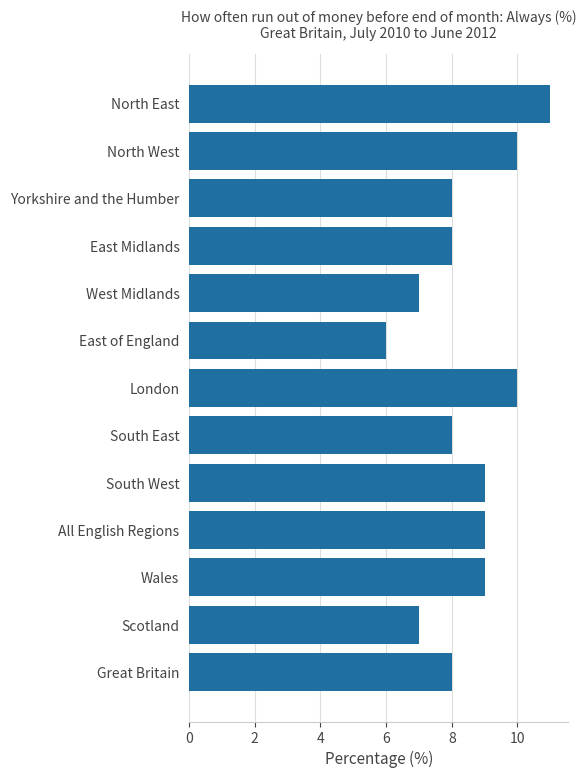

Reading top to bottom, list all the values displayed in this chart.

North East=11	North West=10	Yorkshire and the Humber=8	East Midlands=8	West Midlands=7	East of England=6	London=10	South East=8	South West=9	All English Regions=9	Wales=9	Scotland=7	Great Britain=8